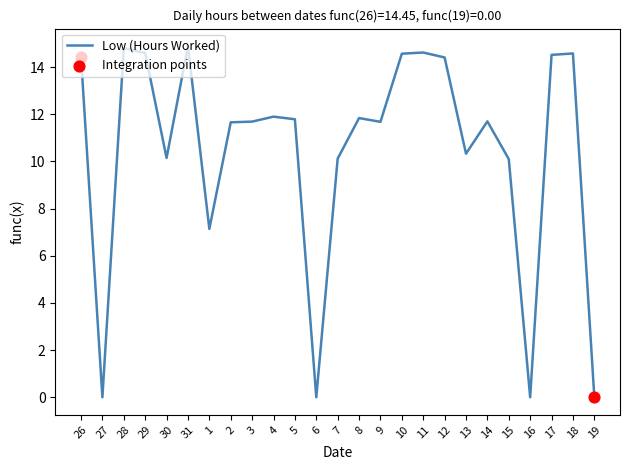

What is the change in value from 7 to 14?

+1.6